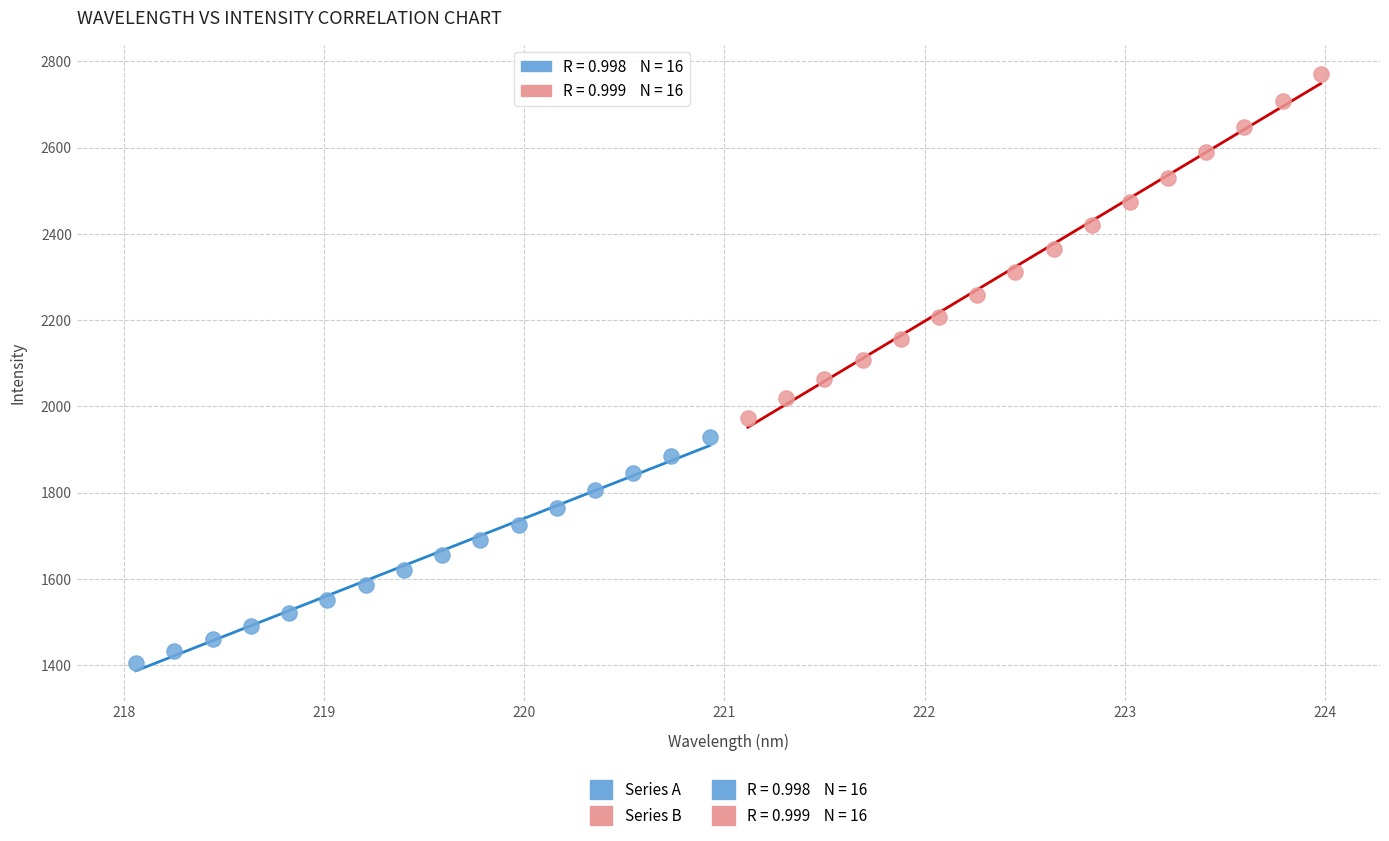

Which series has the widest spread of Y values?

Series B